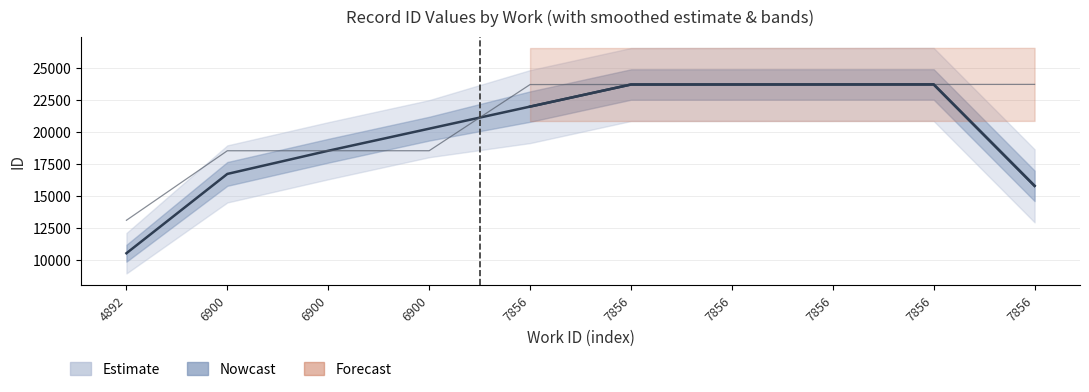

How many data points are less than 23707?

5